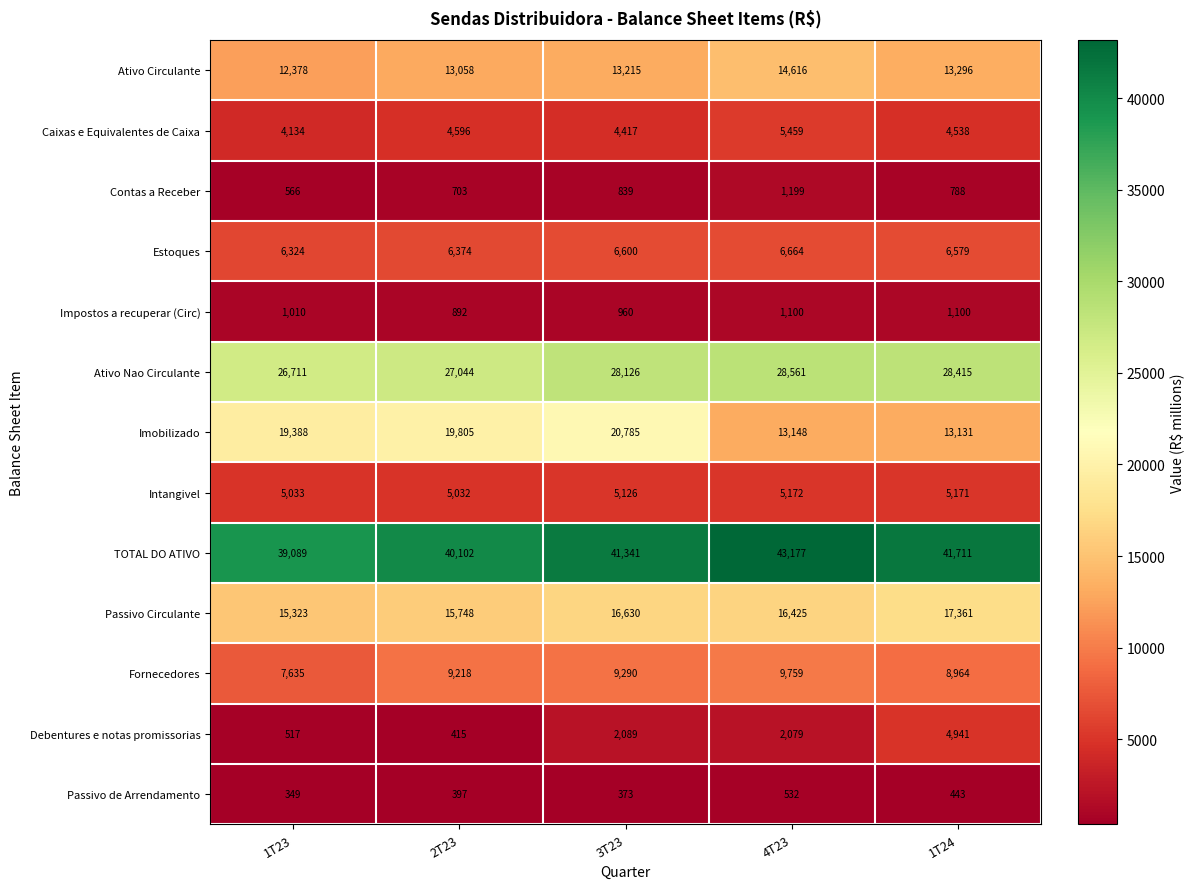

At how many categories does at least one series exceed 9670?

5